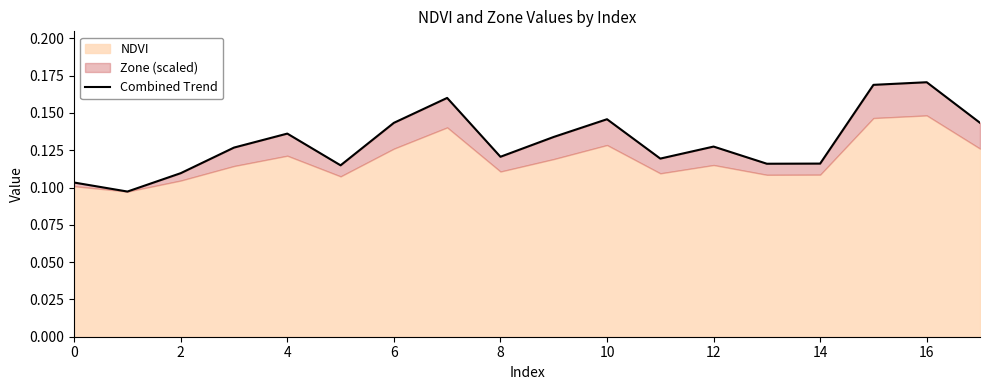

Which has a higher value, 15 or 6?

15